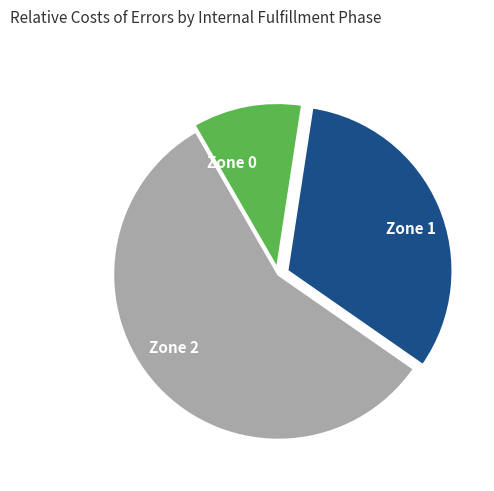

Combined, do Zone 1 and Zone 0 account for over 50%?

No